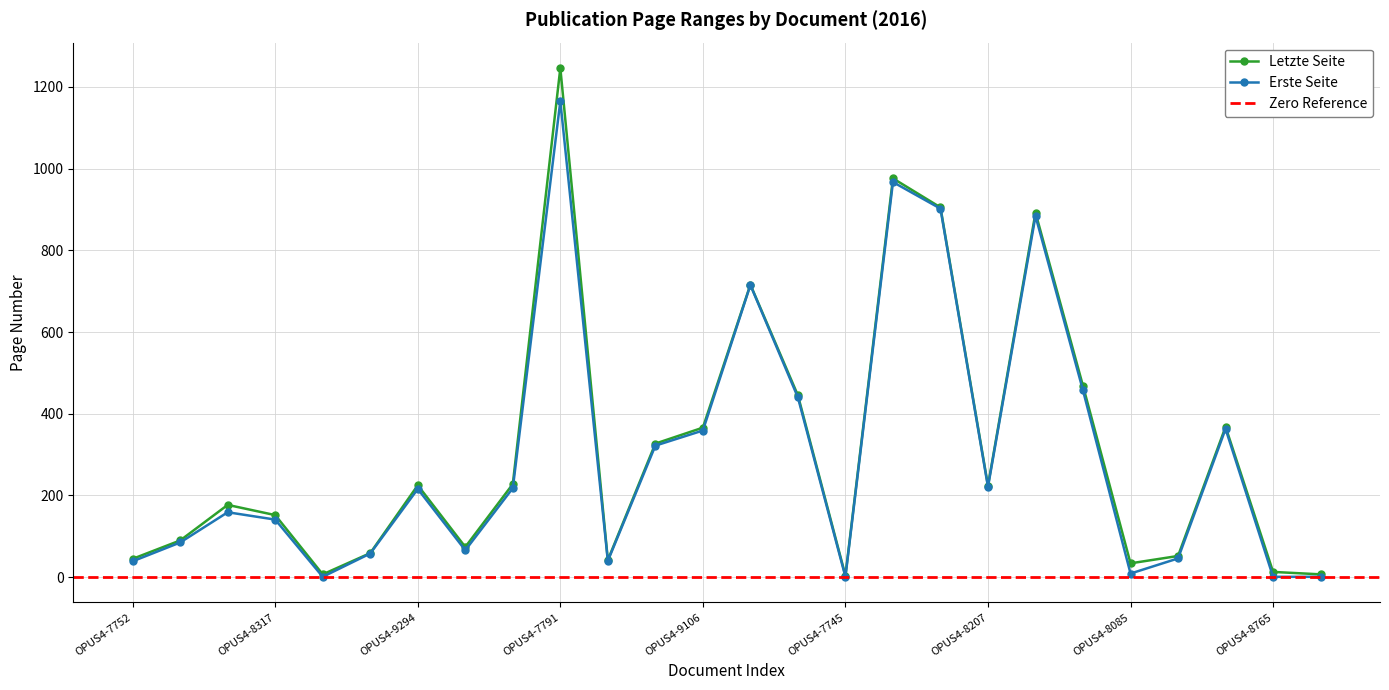

How many values in the Erste Seite series exceed 216?

12